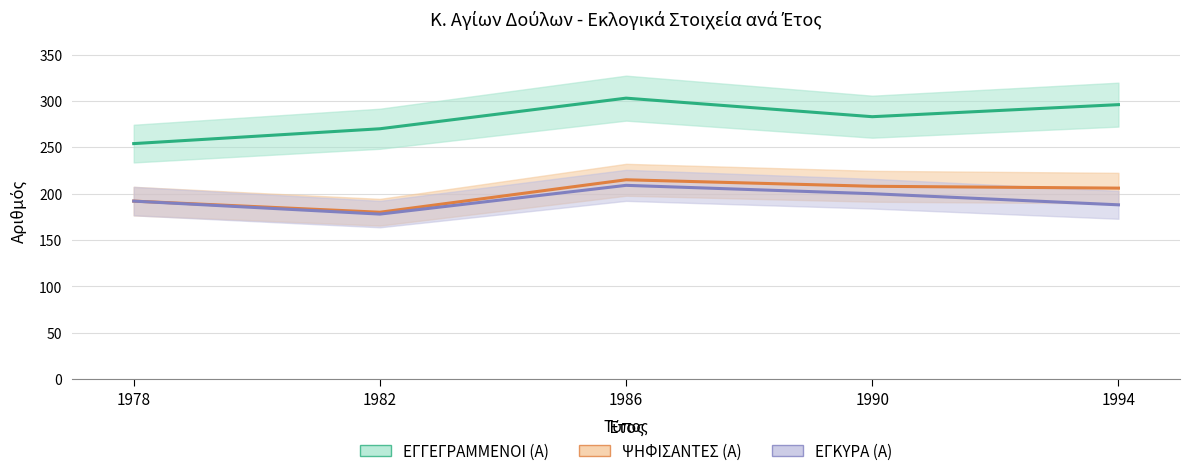

Where does the ΕΓΓΕΓΡΑΜΜΕΝΟΙ (Α) series first go above 283?

1986